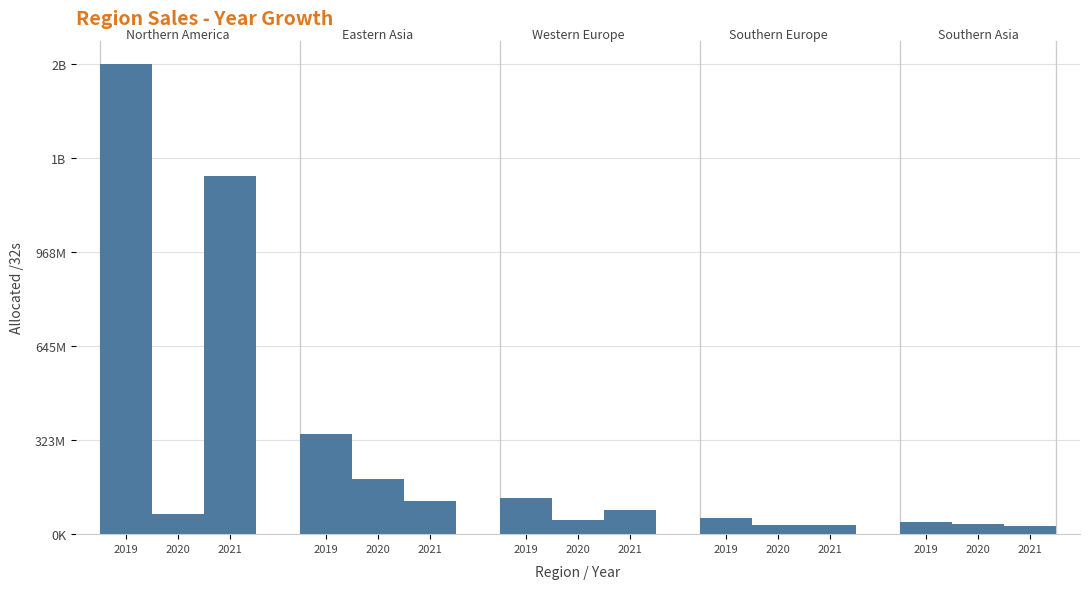

Reading left to right, list all the values displayed in this chart.

Northern America: 1612681568	68641536	1230473984
Eastern Asia: 343129088	190138880	112502528
Western Europe: 123969792	49875232	82154864
Southern Europe: 53991232	32065344	30063400
Southern Asia: 41615360	35714560	29020416